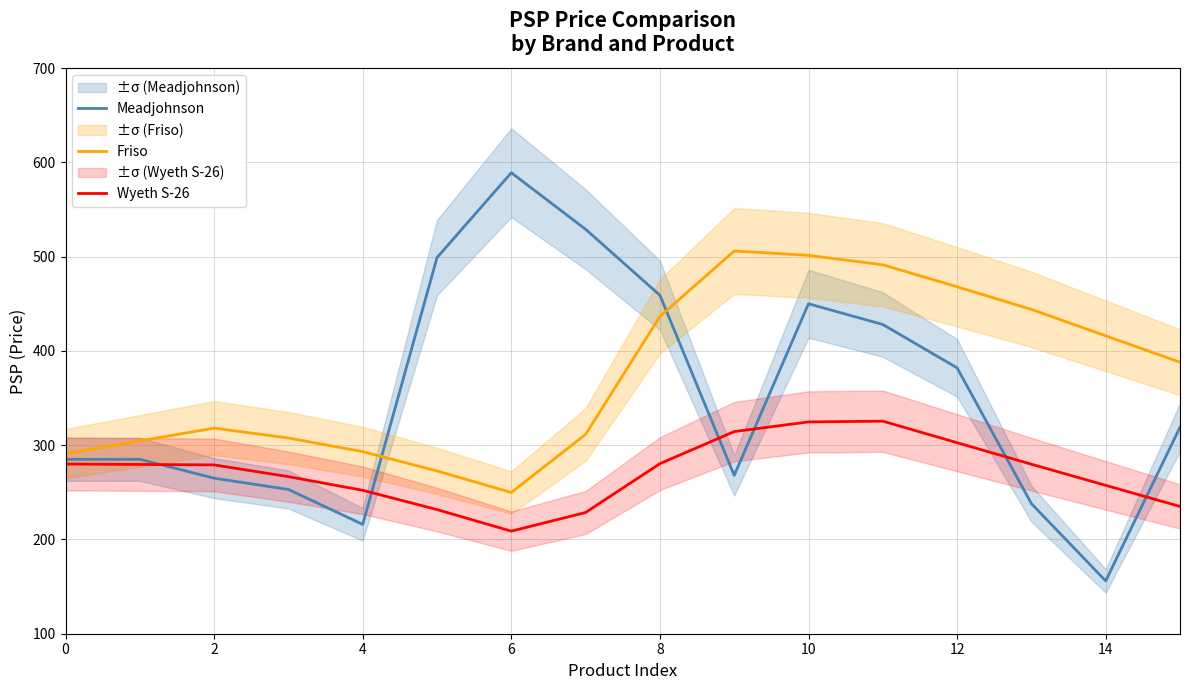

What is the difference between the second highest and minimum values in the Friso series?

251.5